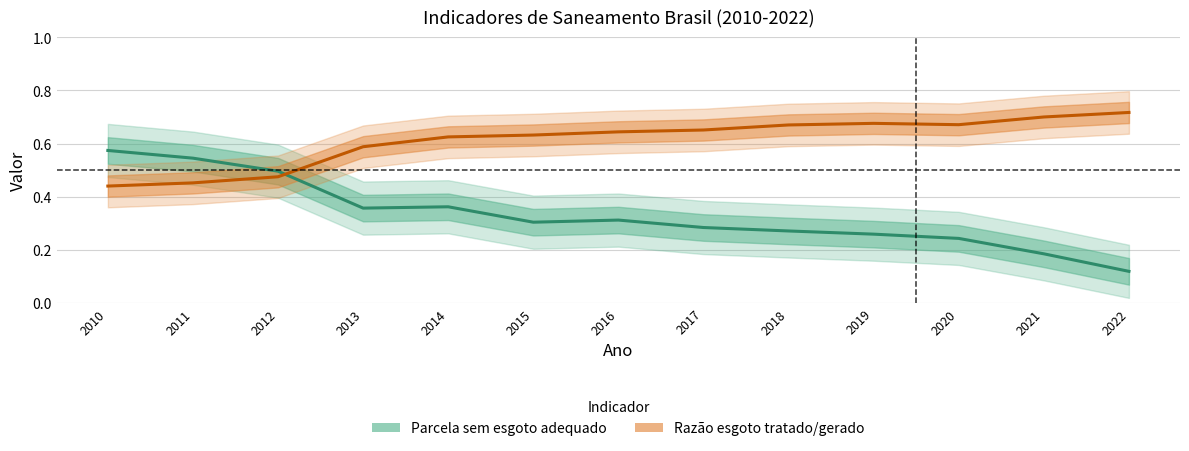

How many times do Parcela sem esgoto adequado and Razão esgoto tratado/gerado cross each other?

1